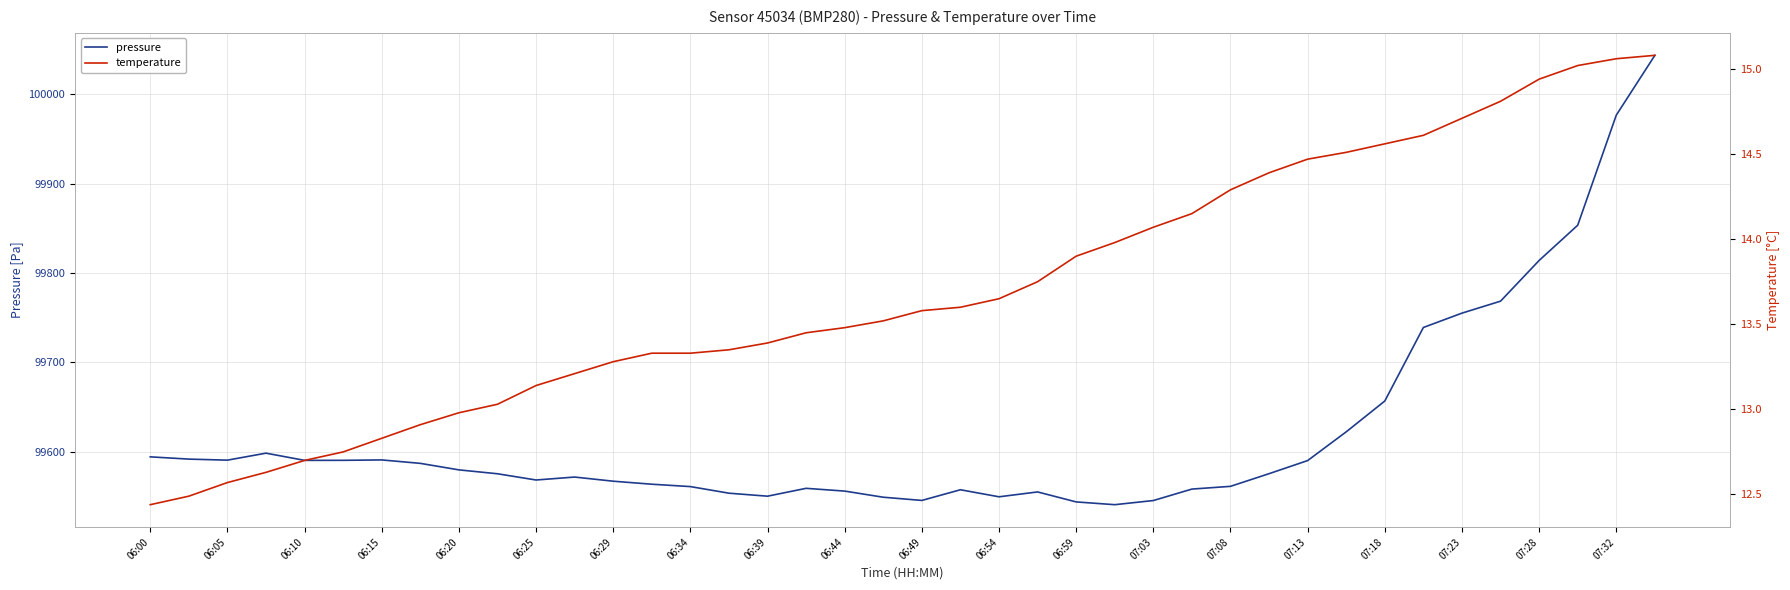

Rank the series by their average value, from lowest to highest.

temperature, pressure